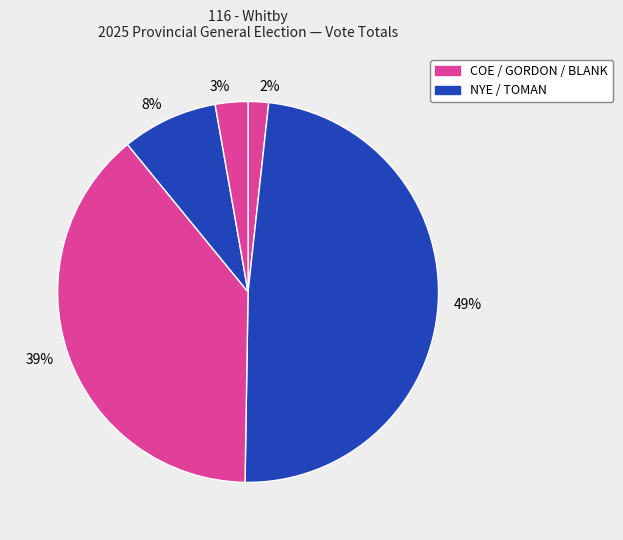

To the nearest percent, what is the difference between the largest and smallest slice percentages?

47%